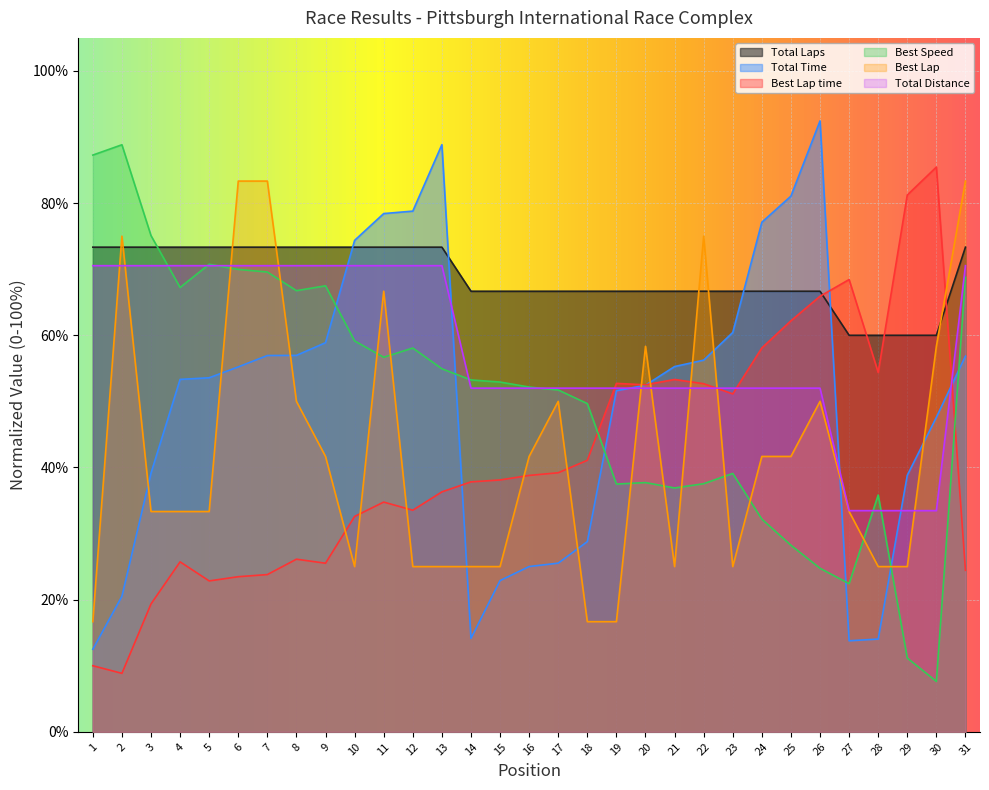

Is it true that Best Speed equals 37.7 at 20?

True